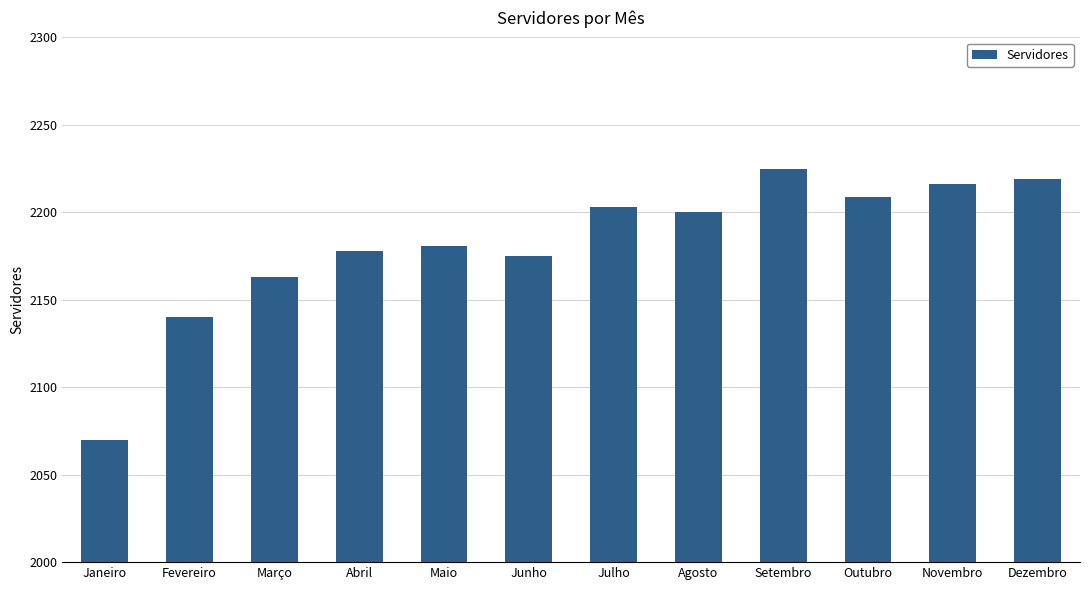

Which category has the lowest value across all series?

Janeiro